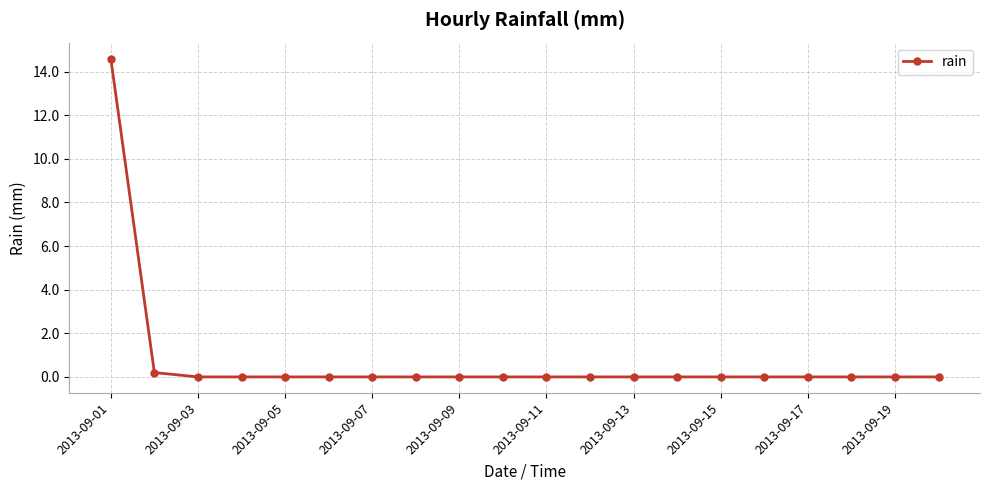

What is the difference between the maximum and second lowest values?

14.6